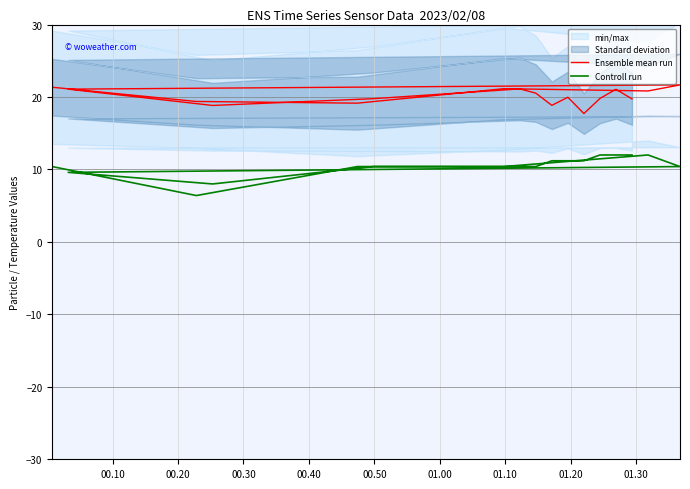

Where is Ensemble mean run nearest to the value 19?

00.30